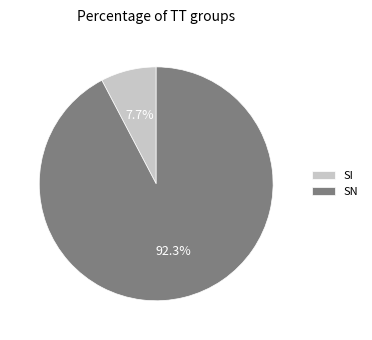

Is there a majority slice in this chart?

Yes